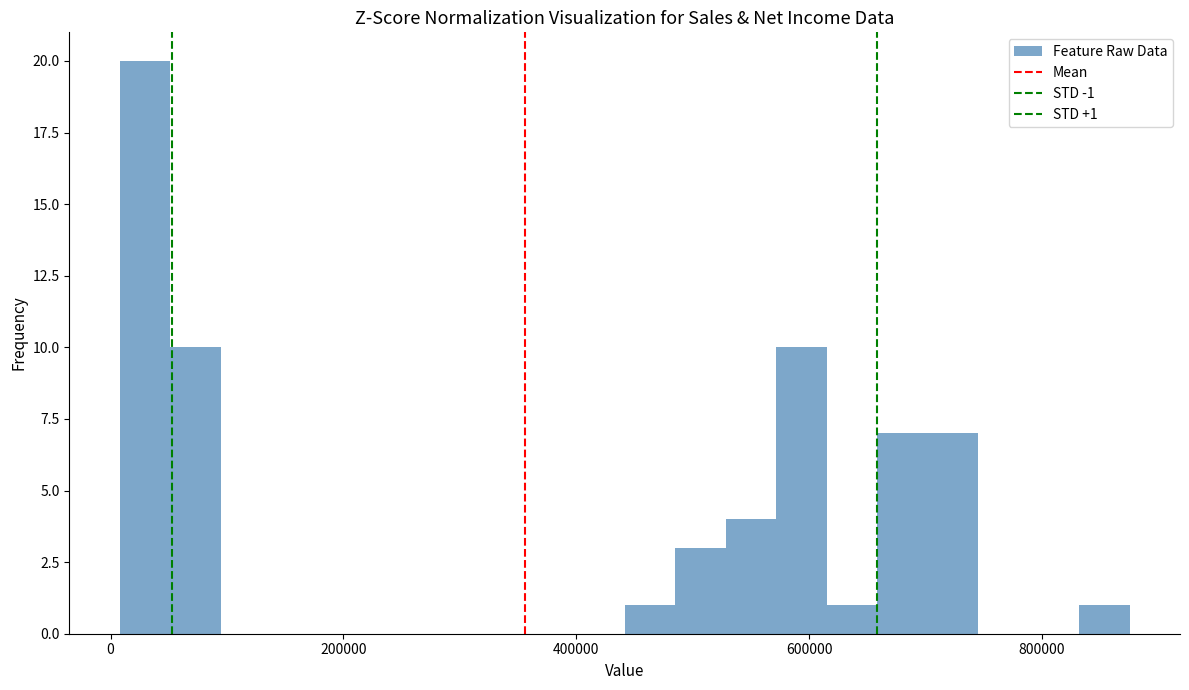

Around what value on the x-axis is the tallest bar? Give the approximate position of its centre, as read against the axis.

20000